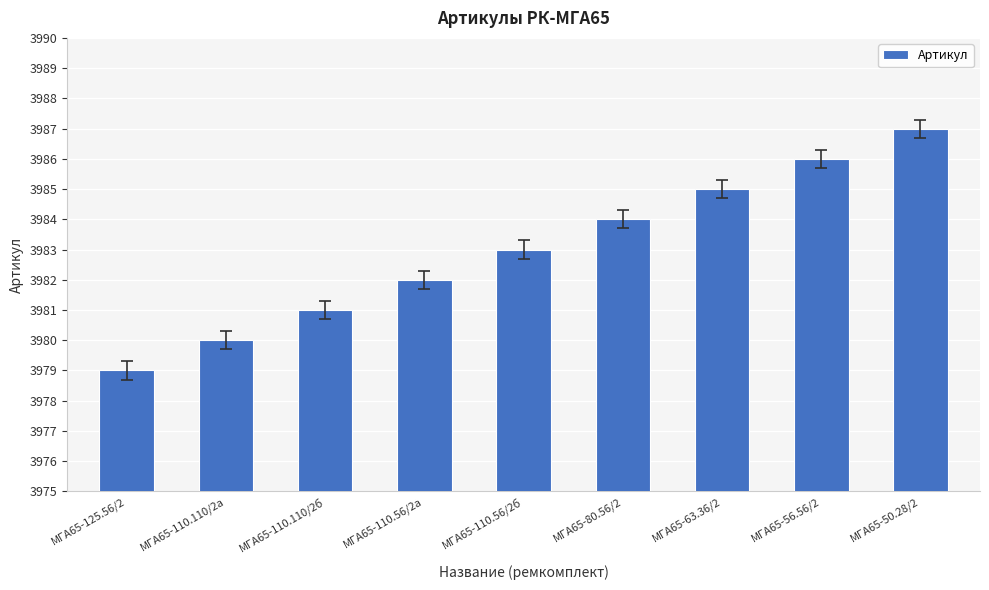

Which label corresponds to the largest value in the chart?

МГА65-50.28/2